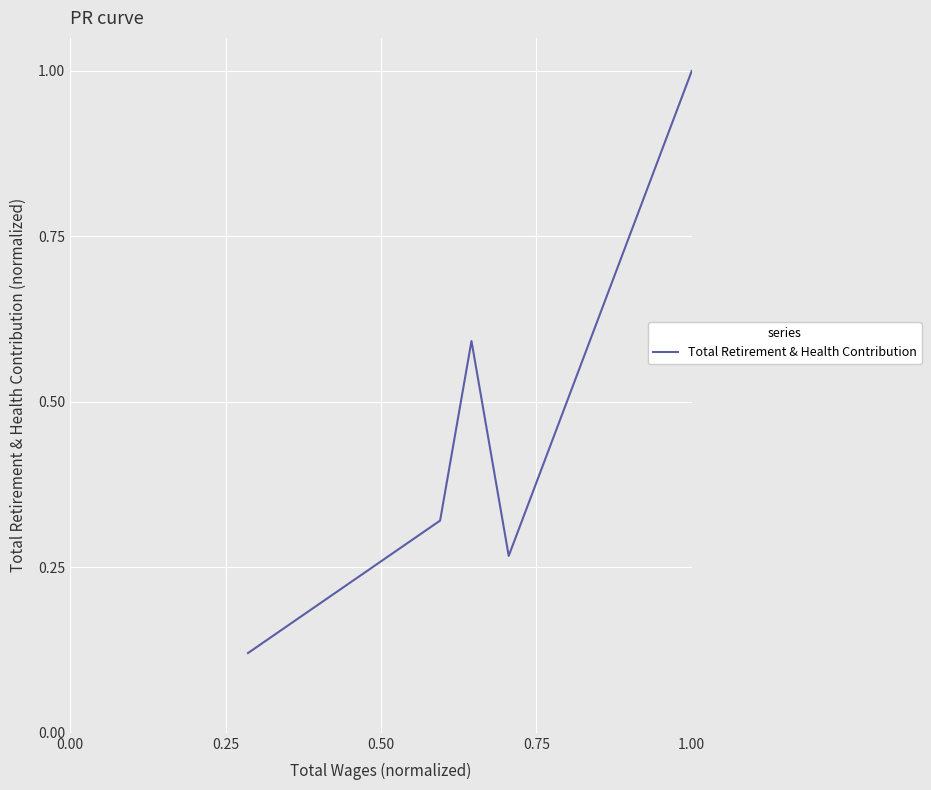

What is the greatest value displayed?

1.0